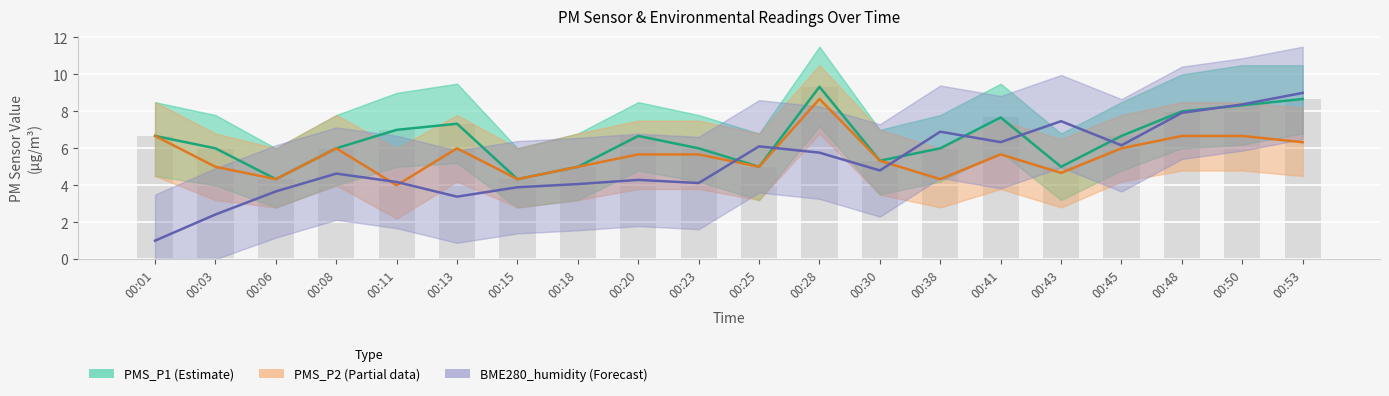

Rank the series by their average value, from lowest to highest.

BME280_humidity (Forecast), PMS_P2 (Partial), PMS_P1 (Estimate)